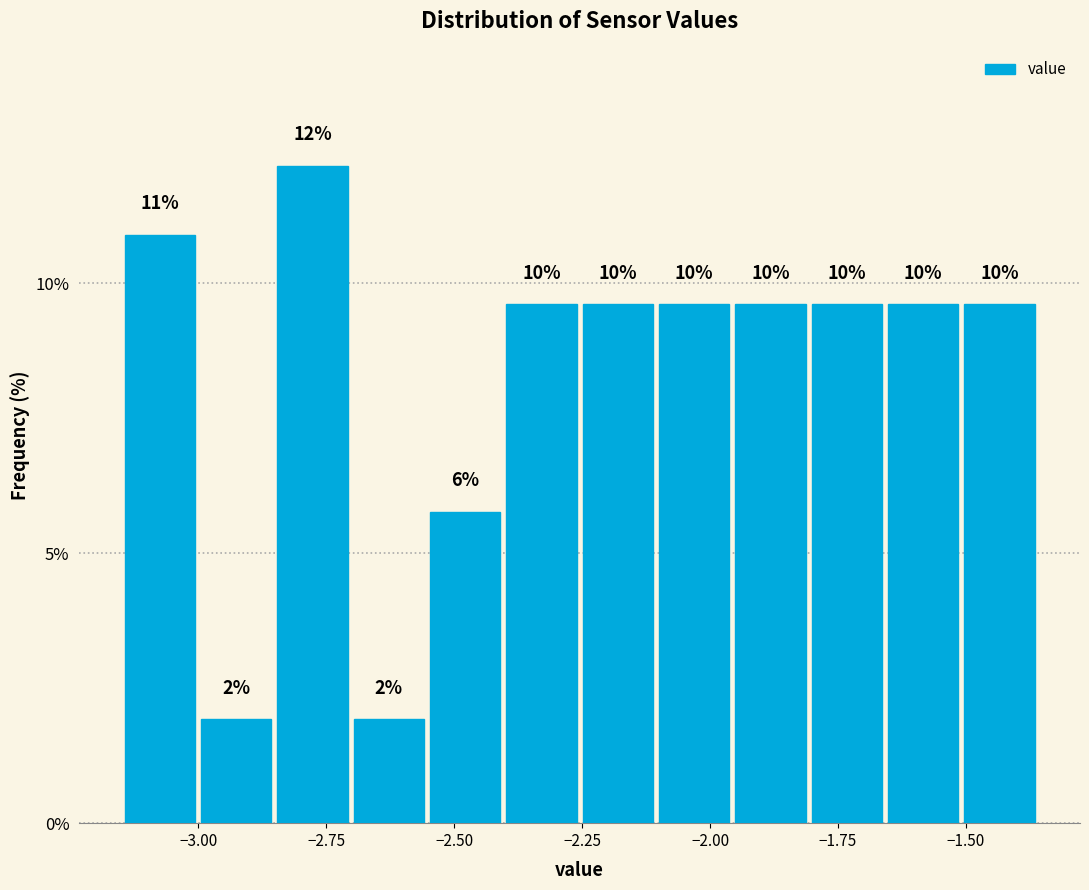

Read against the x-axis, roughly where is the centre of the tallest bar?

-2.80